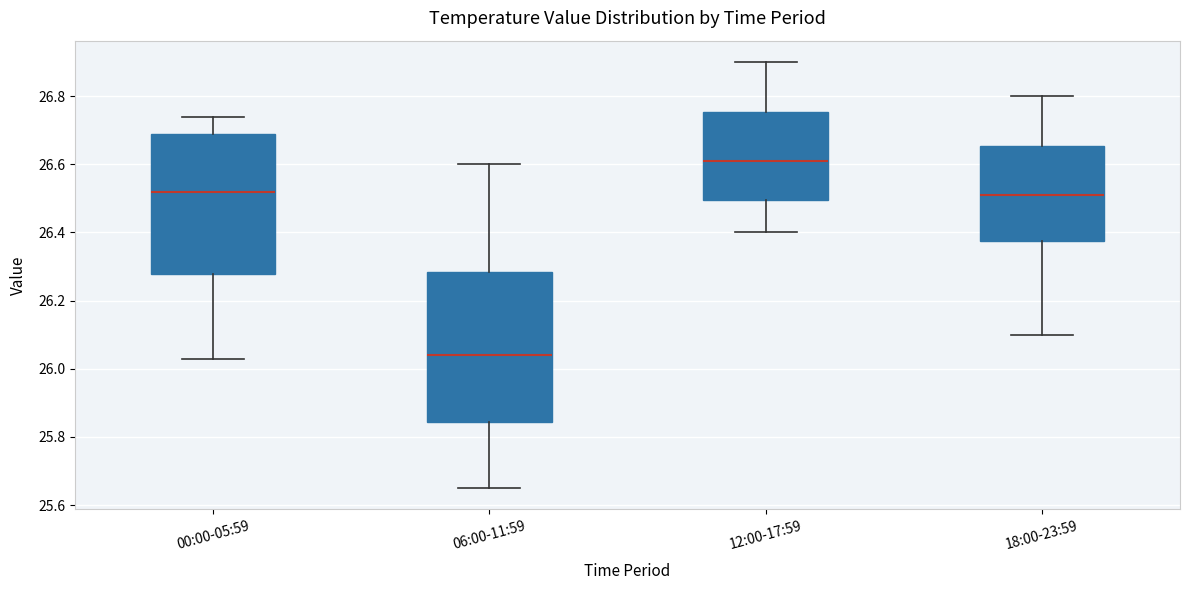

Where does the median line of the box for 18:00-23:59 sit on the y-axis? The values are not printed on the chart, so give them approximately, as read against the axis.

26.52